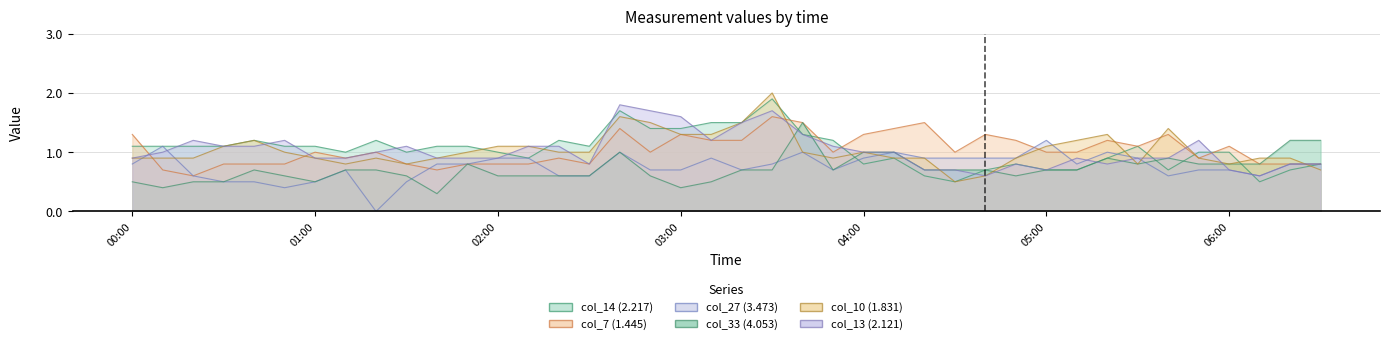

Is the value of col_13 (2.121) at 1999/06/05 02:50 greater than the value of col_14 (2.217) at 1999/06/05 03:20?

Yes